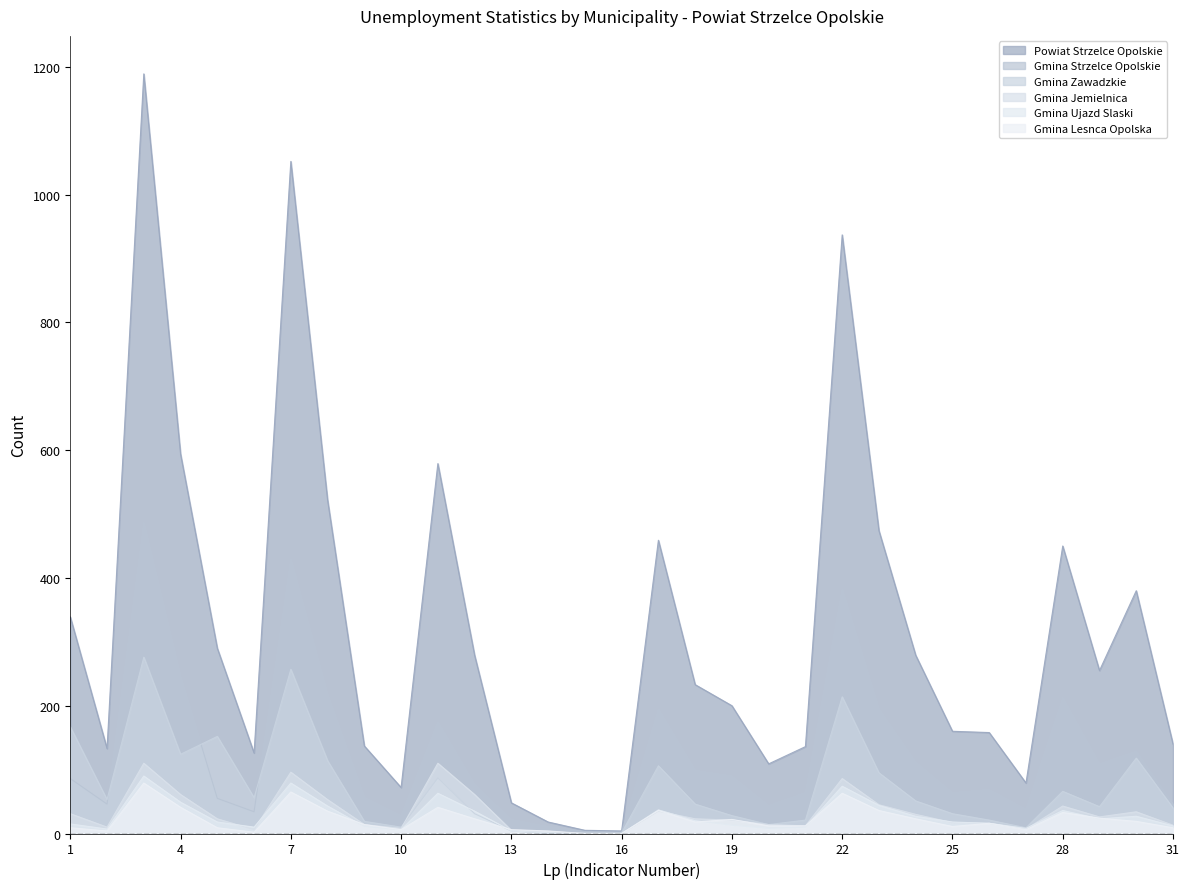

Reading right to left, list all the values displayed in this chart.

Powiat Strzelce Opolskie: 31=140	30=380	29=255	28=450	27=79	26=158	25=160	24=279	23=474	22=937	21=136	20=109	19=200	18=233	17=459	16=4	15=5	14=18	13=48	12=279	11=579	10=72	9=137	8=522	7=1052	6=126	5=290	4=594	3=1189	2=133	1=339
Gmina Strzelce Opolskie: 31=46	30=129	29=109	28=213	27=38	26=69	25=64	24=112	23=195	22=383	21=64	20=44	19=90	18=99	17=195	16=2	15=3	14=11	13=22	12=77	11=175	10=28	9=57	8=218	7=430	6=34	5=55	4=246	3=487	2=46	1=86
Gmina Zawadzkie: 31=40	30=118	29=42	28=66	27=9	26=21	25=31	24=51	23=95	22=214	21=21	20=14	19=28	18=46	17=106	16=1	15=1	14=0	13=4	12=31	11=87	10=10	9=19	8=114	7=257	6=56	5=152	4=124	3=276	2=53	1=167
Gmina Jemielnica: 31=13	30=34	29=26	28=43	27=7	26=16	25=17	24=30	23=45	22=86	21=12	20=14	19=21	18=23	17=35	16=0	15=0	14=1	13=5	12=61	11=110	10=8	9=14	8=53	7=96	6=6	5=23	4=61	3=110	2=10	1=31
Gmina Lesnca Opolska: 31=9	30=19	29=24	28=33	27=6	26=16	25=11	24=23	23=36	22=63	21=12	20=12	19=22	18=18	17=36	16=0	15=0	14=4	13=6	12=23	11=41	10=6	9=14	8=35	7=65	6=2	5=9	4=41	3=79	2=4	1=9
Gmina Ujazd Slaski: 31=12	30=27	29=23	28=36	27=8	26=16	25=18	24=27	23=44	22=74	21=10	20=8	19=13	18=20	17=37	16=0	15=0	14=1	13=4	12=35	11=63	10=6	9=11	8=43	7=79	6=10	5=18	4=49	3=90	2=7	1=15